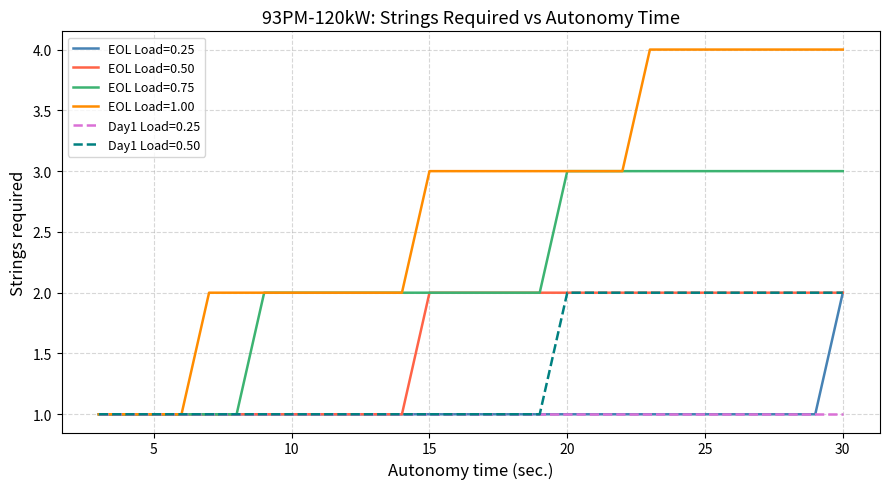

Which series has the widest spread of values?

EOL Load=1.00